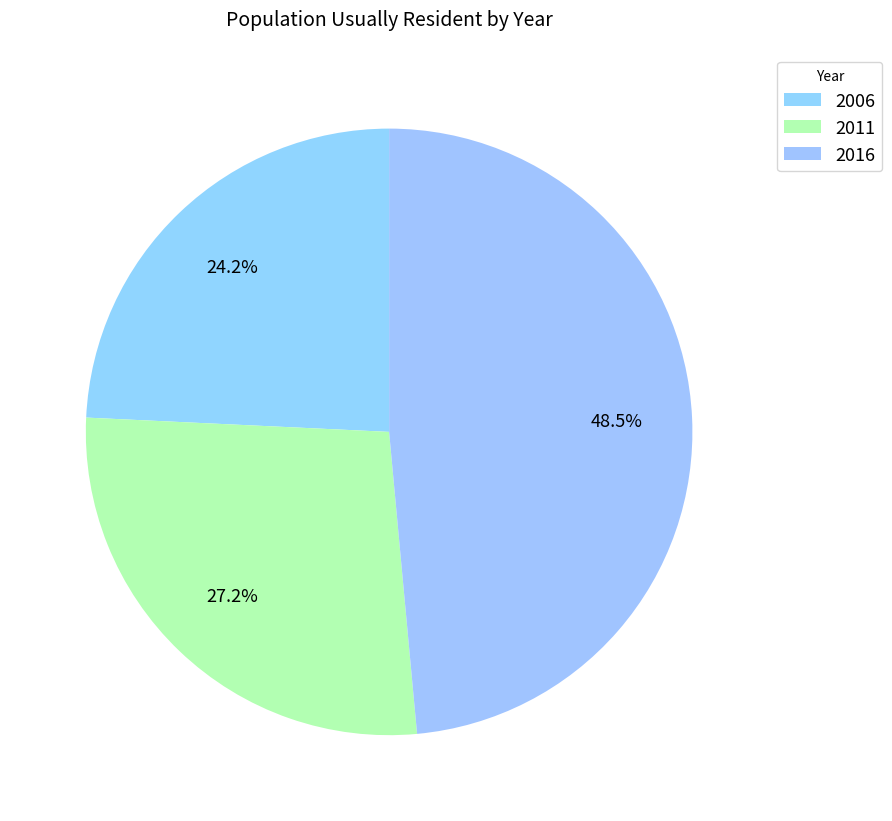

What is the smallest slice in the pie chart?

2006